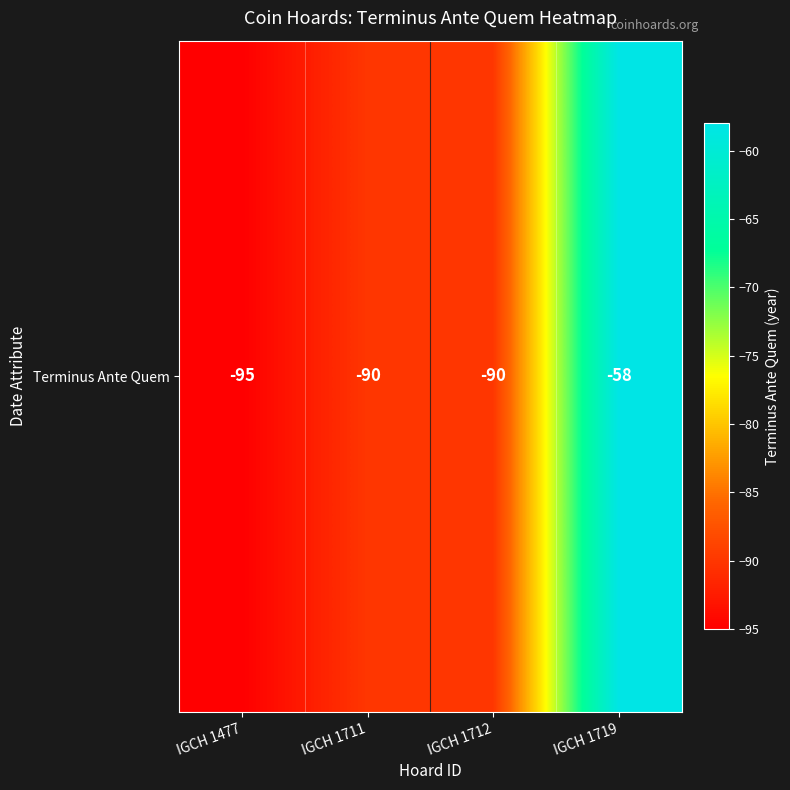

How many values are between -90 and -58?

3